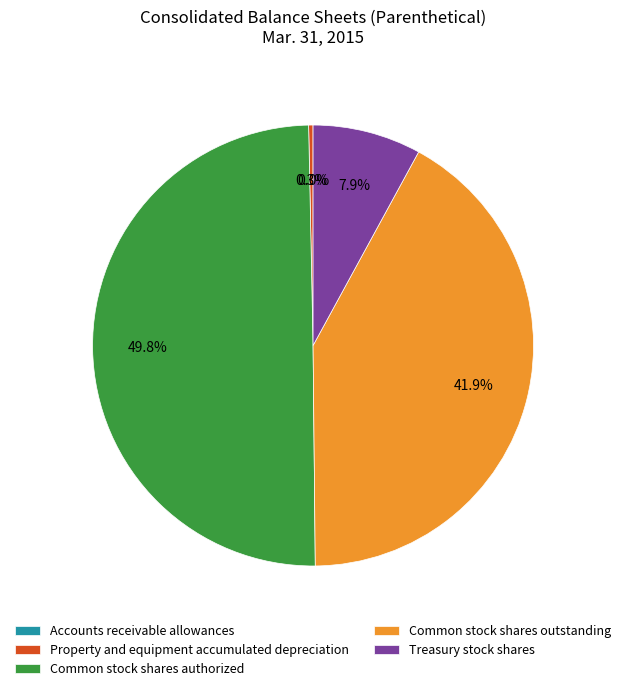

Which category has the biggest portion of the pie?

Common stock shares authorized